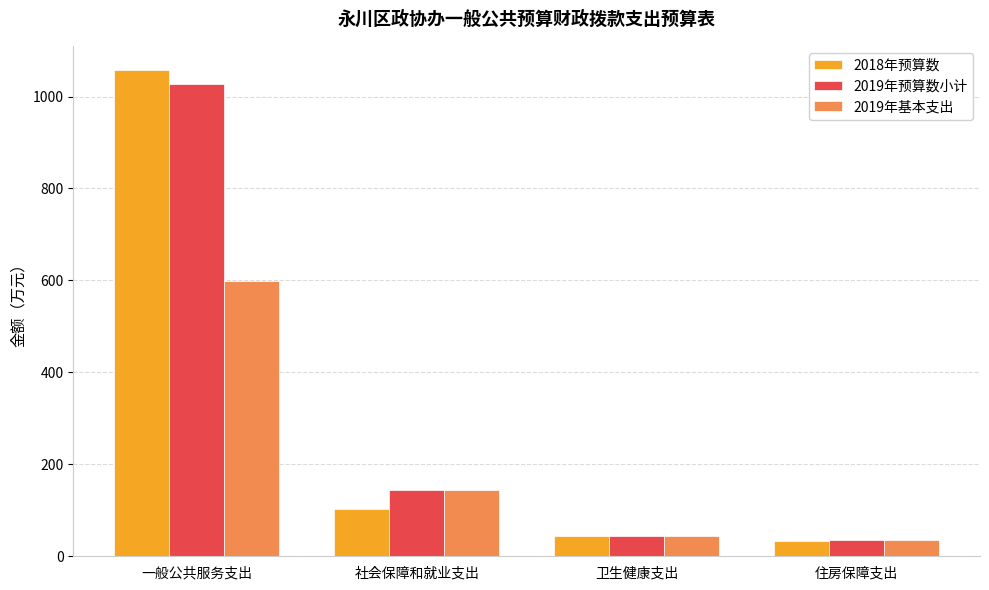

What is the difference between the 2019年基本支出 values at 一般公共服务支出 and 社会保障和就业支出?

453.7